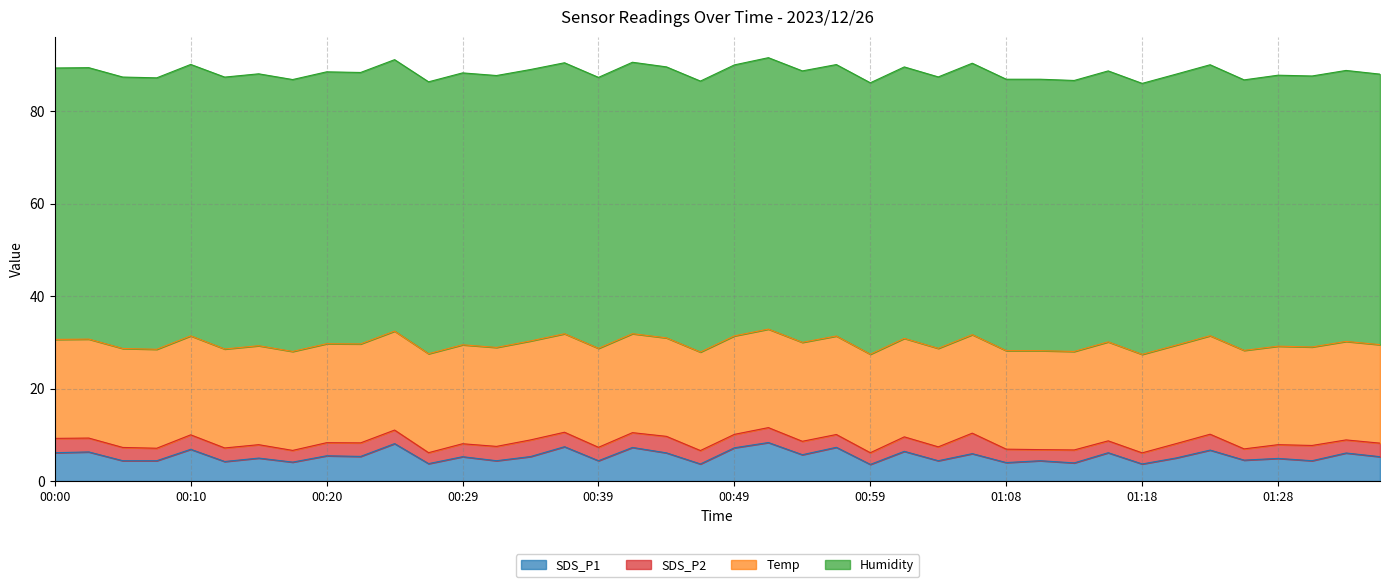

Reading left to right, transcribe all the data shown in this chart.

SDS_P1: 6.1	6.3	4.4	4.4	6.9	4.2	5.0	4.1	5.5	5.3	8.1	3.8	5.3	4.4	5.3	7.4	4.4	7.3	6.1	3.7	7.2	8.3	5.7	7.3	3.6	6.4	4.4	5.9	4.0	4.4	3.9	6.1	3.7	5.0	6.7	4.5	4.9	4.4	6.1	5.3
SDS_P2: 3.1	3.0	2.9	2.7	3.1	2.9	2.9	2.5	2.8	2.9	2.9	2.4	2.8	3.1	3.6	3.1	2.9	3.2	3.6	2.9	2.9	3.2	2.9	2.8	2.5	3.1	3.0	4.4	2.9	2.4	2.8	2.6	2.4	3.1	3.4	2.4	3.0	3.3	2.8	2.9
Temp: 21.4	21.4	21.4	21.4	21.4	21.4	21.4	21.4	21.4	21.4	21.4	21.4	21.4	21.4	21.4	21.3	21.4	21.4	21.3	21.3	21.3	21.3	21.4	21.3	21.3	21.3	21.3	21.3	21.3	21.4	21.3	21.4	21.3	21.3	21.3	21.3	21.3	21.3	21.3	21.3
Humidity: 58.7	58.7	58.7	58.7	58.7	58.8	58.8	58.8	58.8	58.7	58.7	58.8	58.8	58.8	58.7	58.6	58.6	58.7	58.6	58.6	58.6	58.7	58.7	58.7	58.7	58.7	58.7	58.7	58.7	58.7	58.6	58.6	58.6	58.6	58.6	58.5	58.6	58.6	58.6	58.5